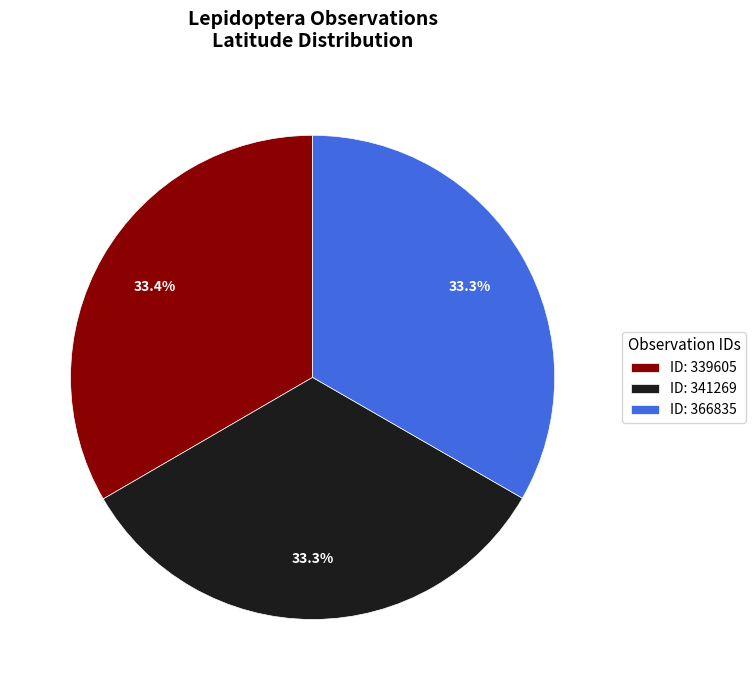

Approximately how many times larger is the value at ID: 339605 compared to ID: 341269?

1.0